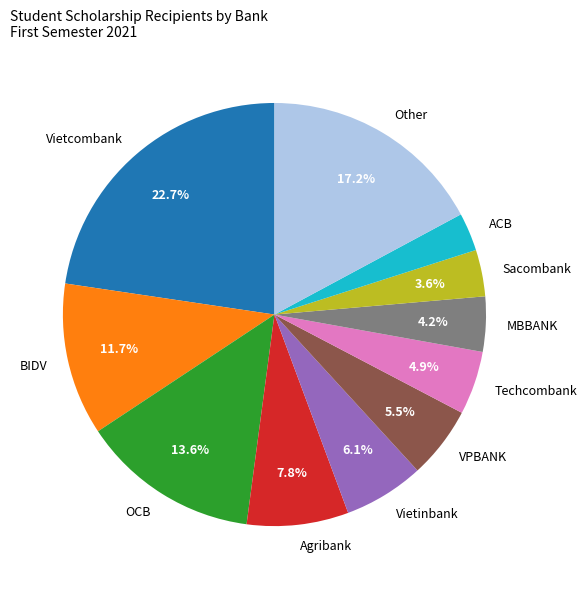

To the nearest percent, what is the average slice percentage?

9%